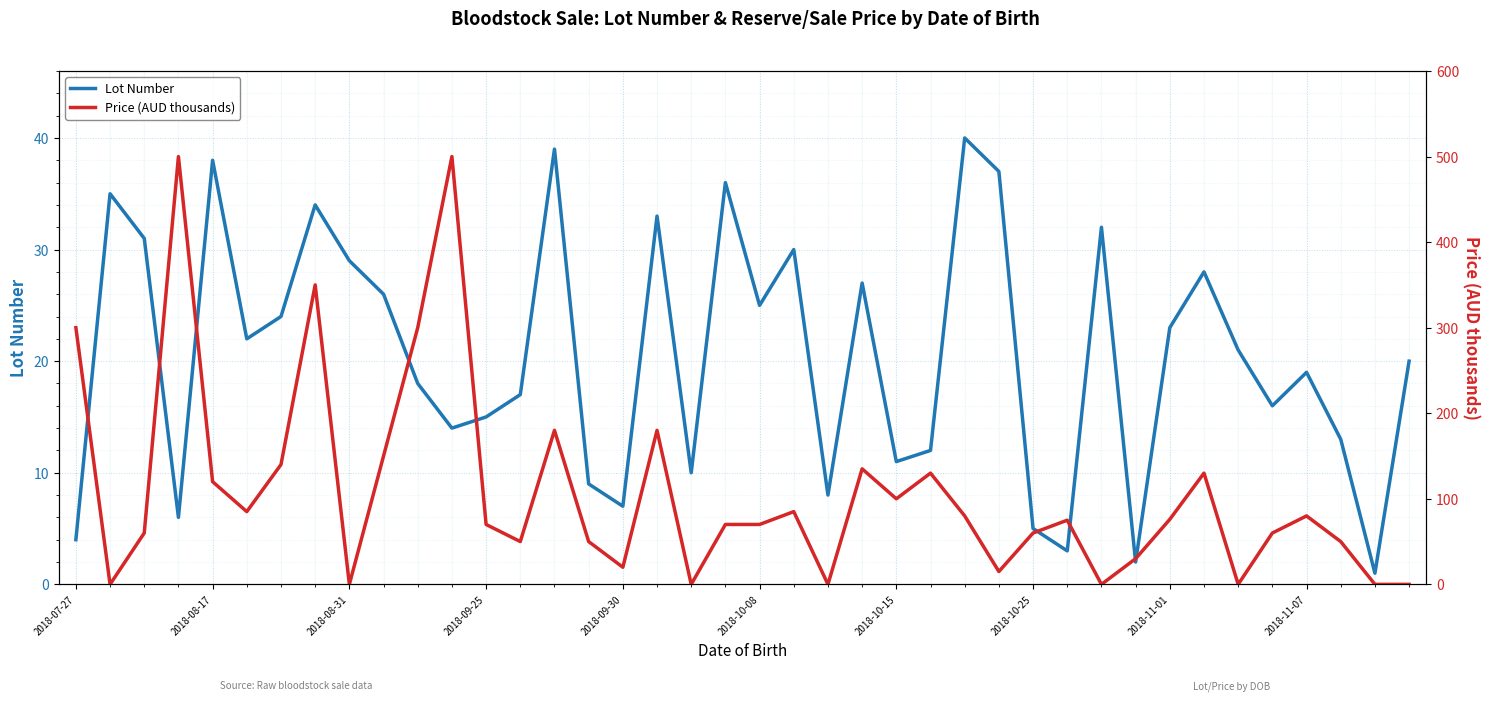

What is the sum of all Price (AUD thousands) values?

4301